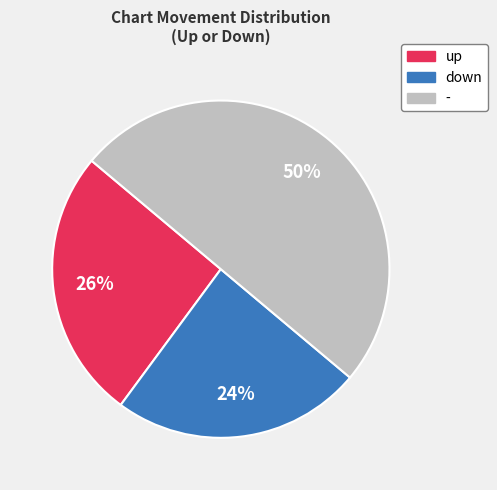

Does down account for over 50% of the chart?

No